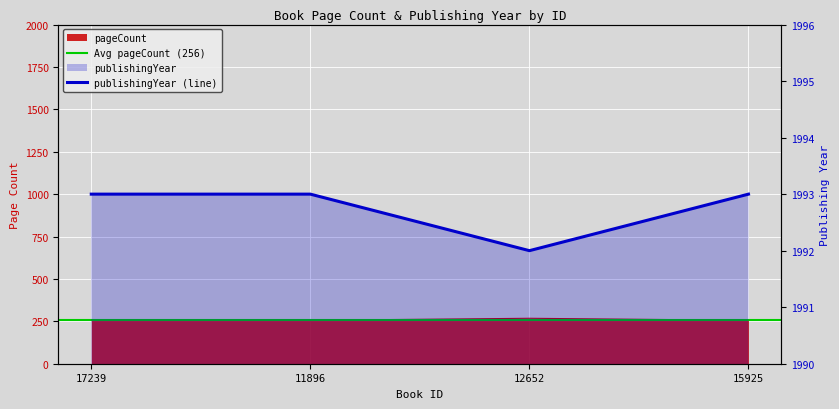

At which label does publishingYear reach its peak?

17239